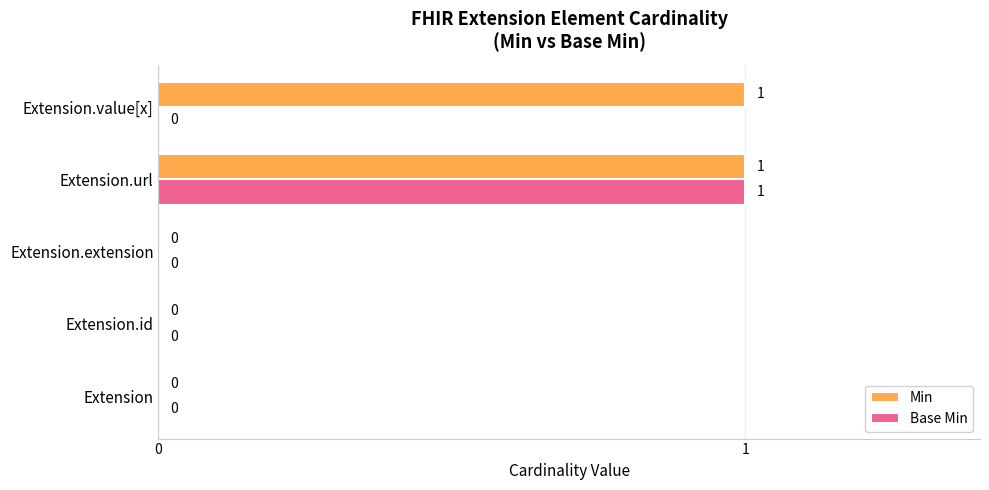

The Base Min series shows 1 at Extension.value[x]. True or false?

False